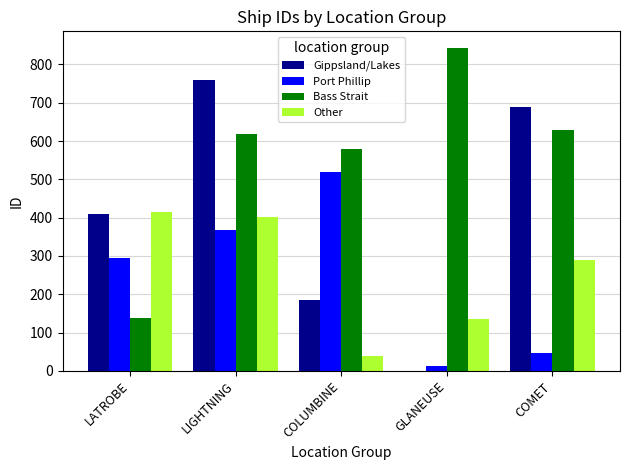

At which label is Port Phillip closest to 266?

LATROBE